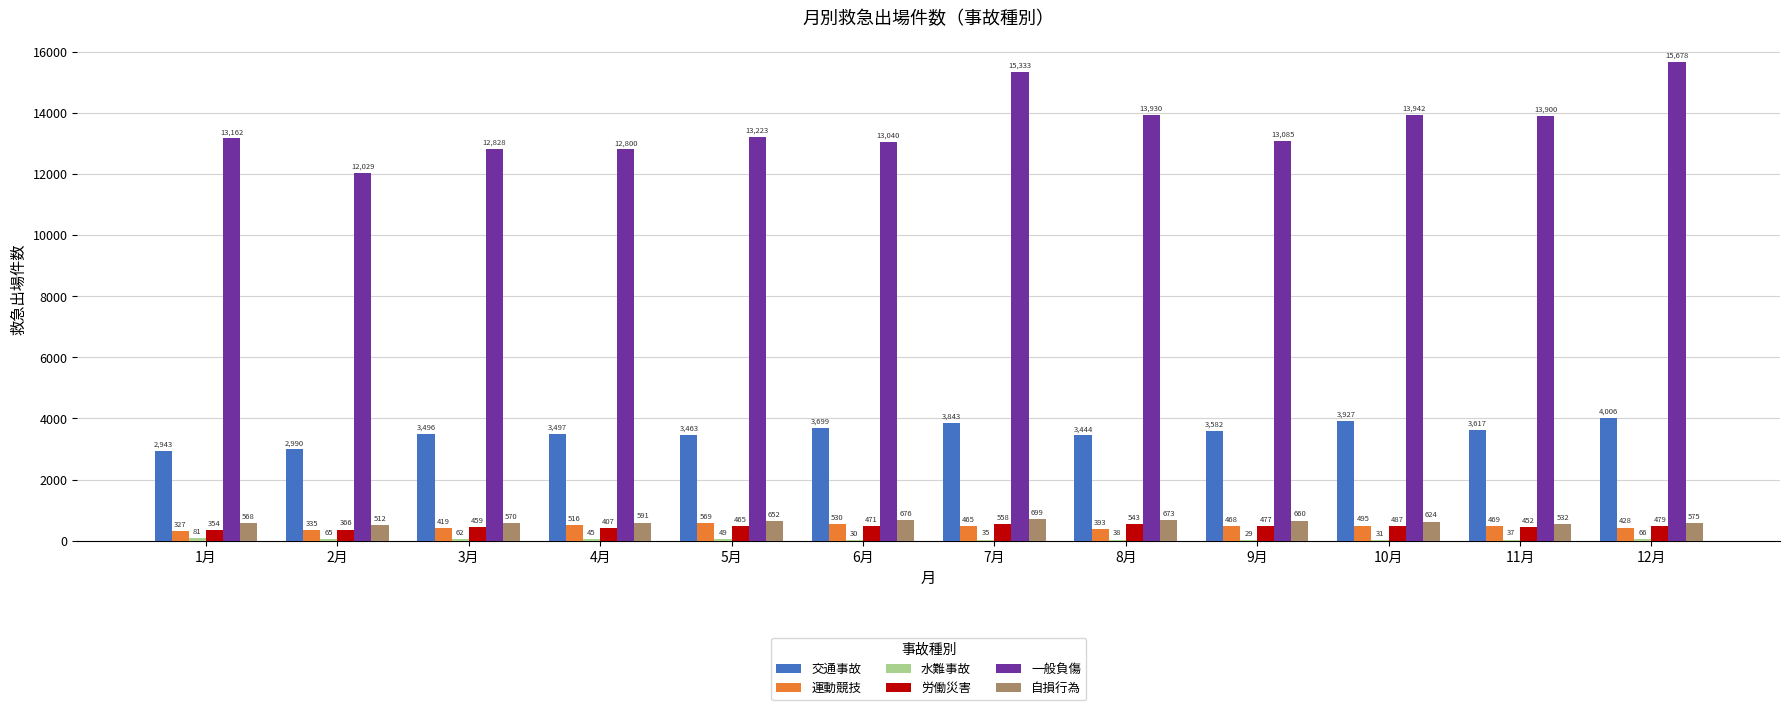

What is the greatest value displayed?

15678